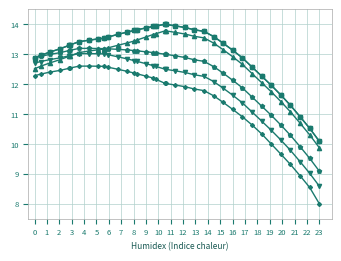

Does the chart have visible grid lines?

Yes